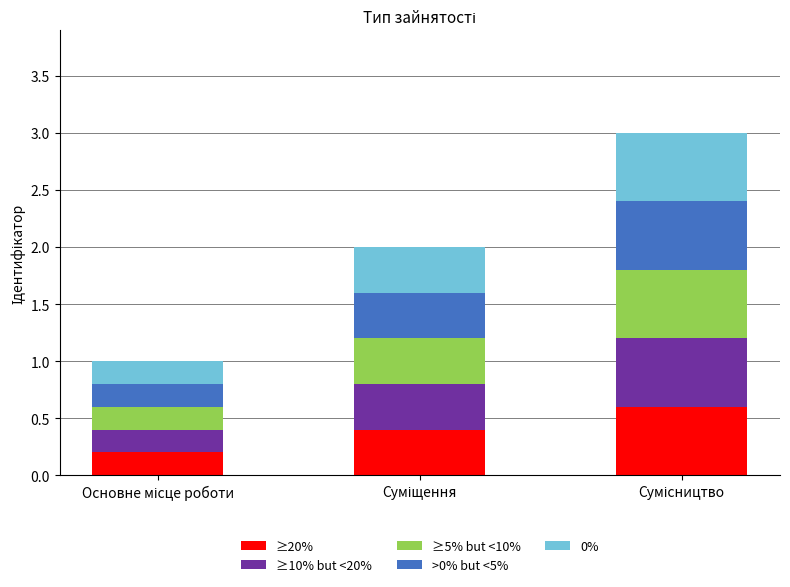

What is the total value across all series at Сумісництво?

3.0